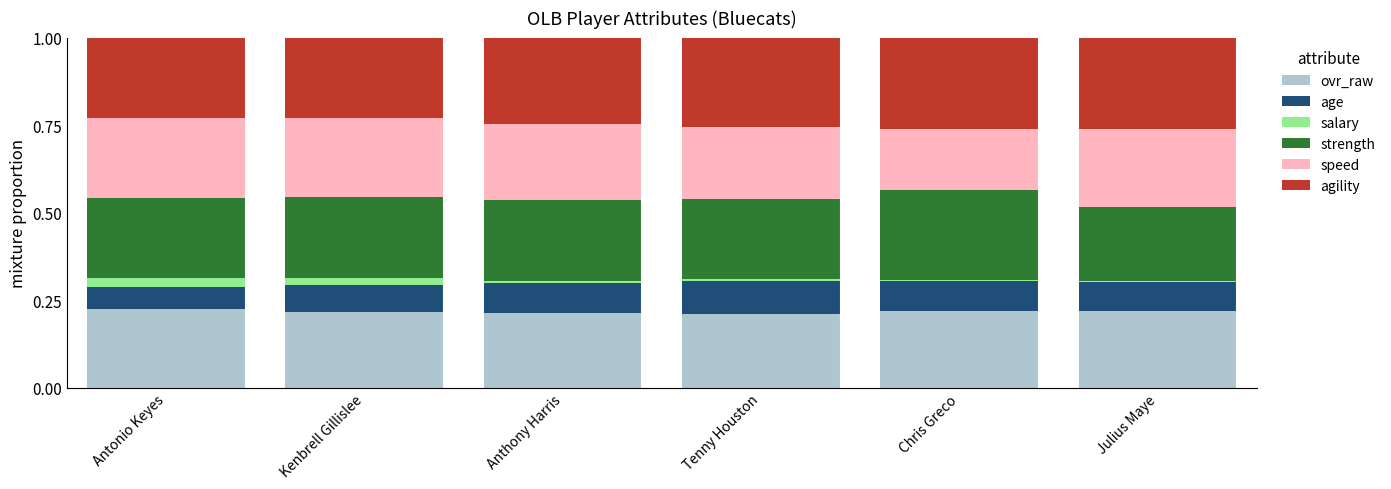

Is it true that ovr_raw equals 0.2 at Chris Greco?

True